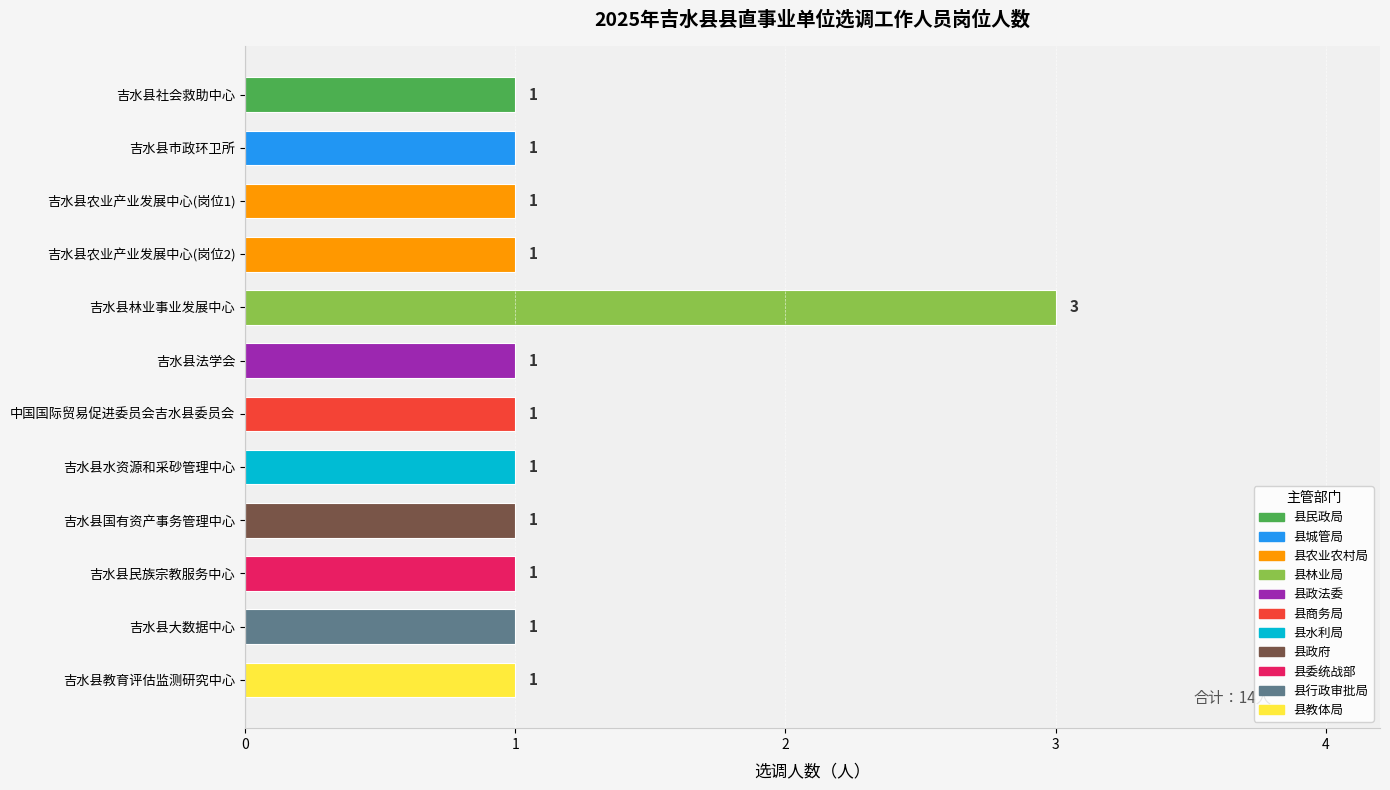

Reading top to bottom, what are all the values shown in this chart?

1	1	1	1	3	1	1	1	1	1	1	1